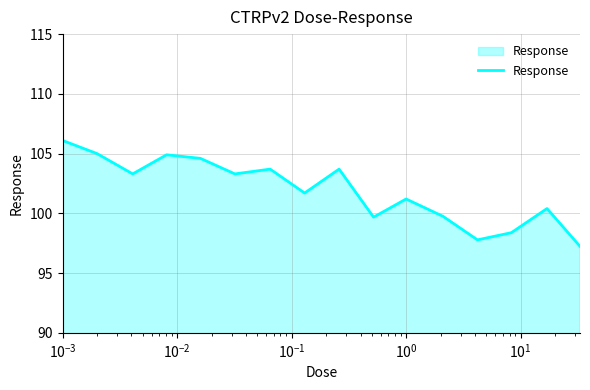

What is the difference between the maximum and minimum values?

8.9